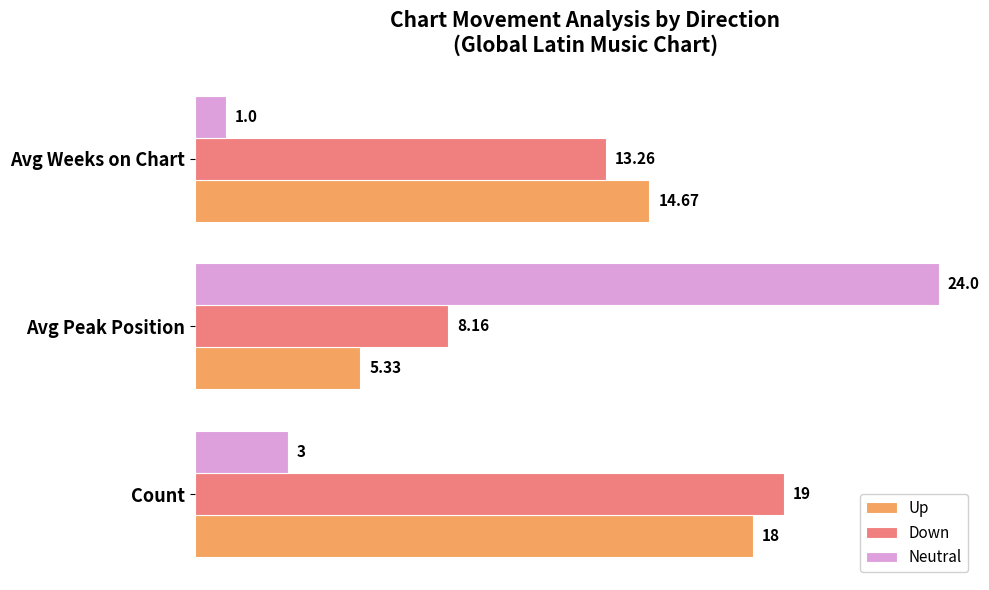

At Count, list the series in order from largest to smallest.

Down, Up, Neutral